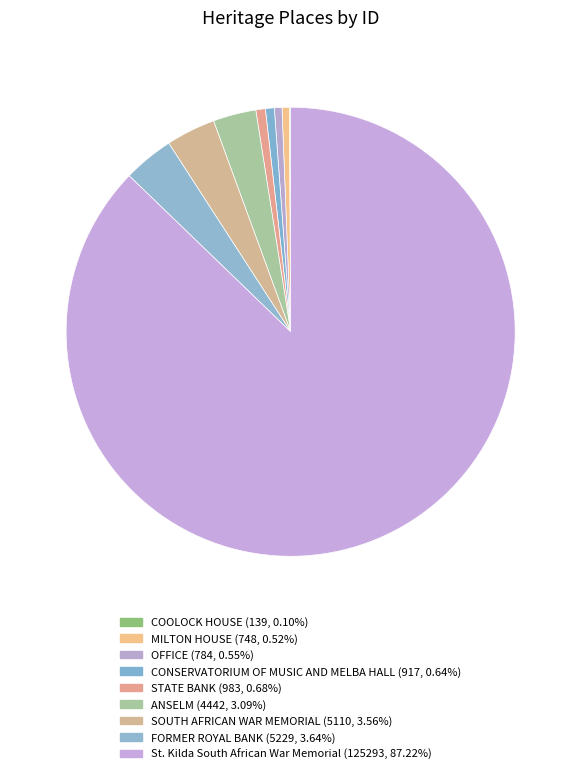

Approximately how many times larger is the value at FORMER ROYAL BANK compared to MILTON HOUSE?

7.0